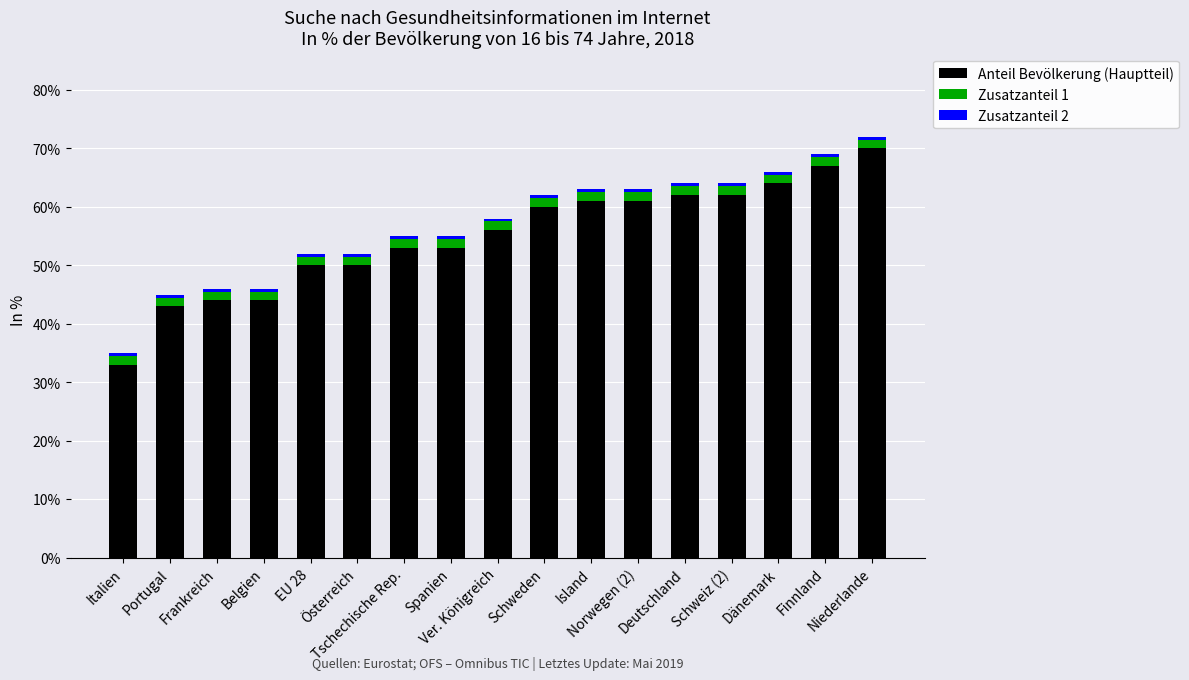

What is the minimum value for Anteil Bevölkerung (Hauptteil)?

33.0